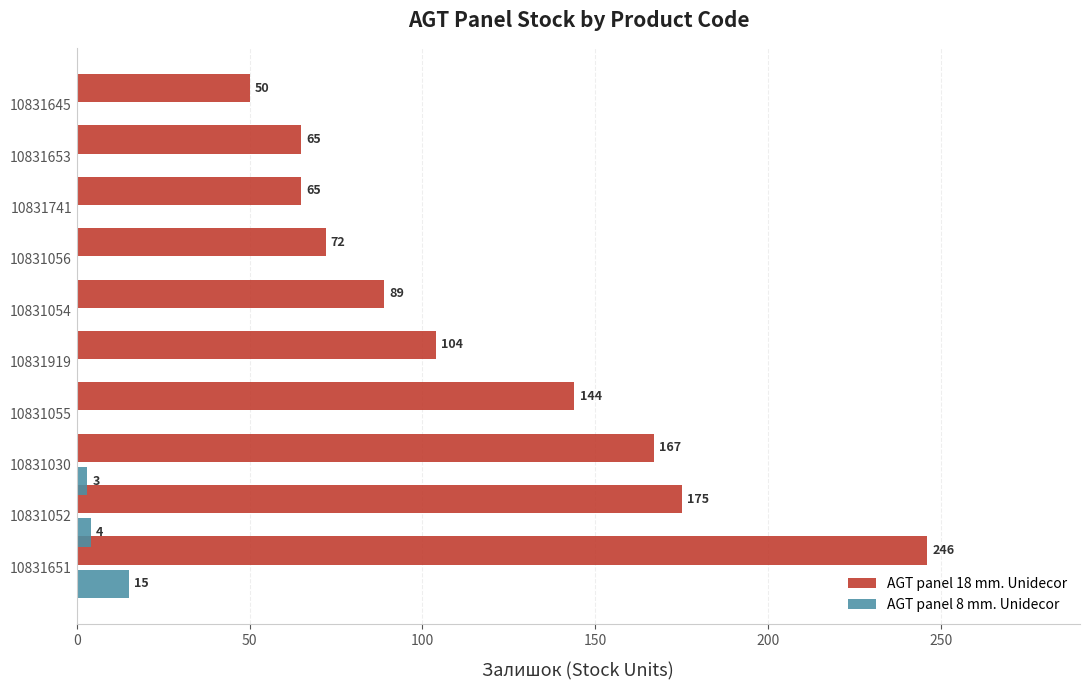

Which series changed the most between 10831651 and 10831055?

AGT panel 18 mm. Unidecor